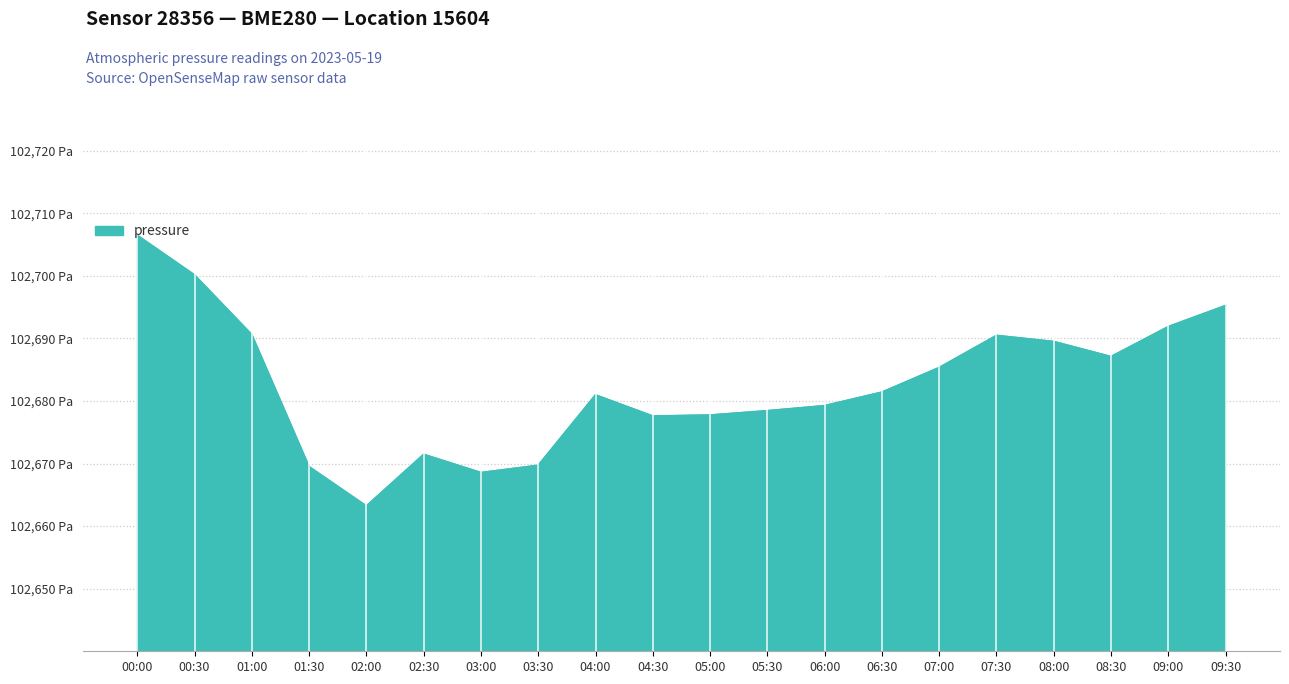

Does the chart have visible grid lines?

Yes